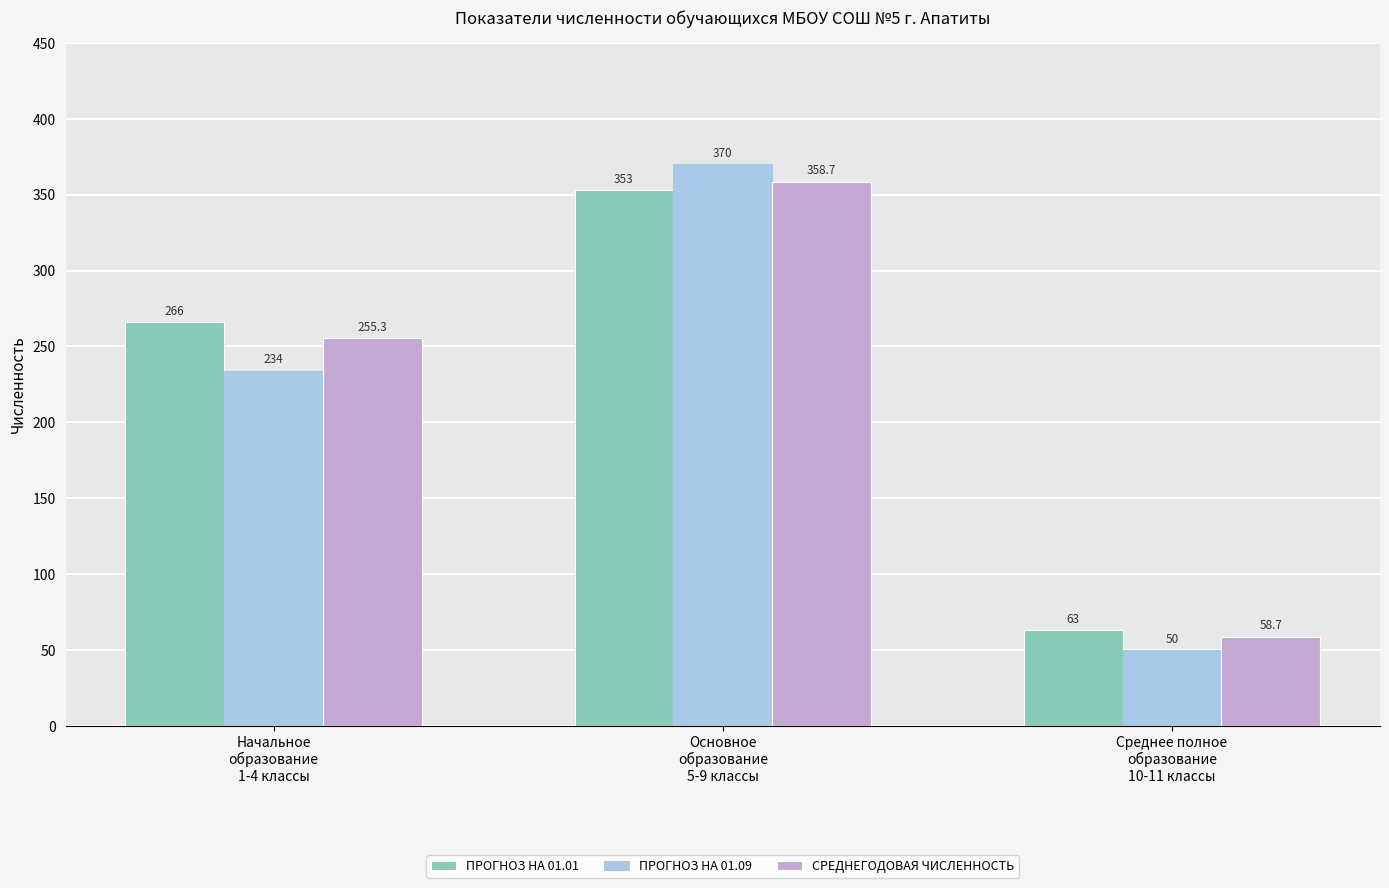

Reading left to right, transcribe all the data shown in this chart.

ПРОГНОЗ НА 01.01: 266.0	353.0	63.0
ПРОГНОЗ НА 01.09: 234.0	370.0	50.0
СРЕДНЕГОДОВАЯ ЧИСЛЕННОСТЬ: 255.3	358.7	58.7